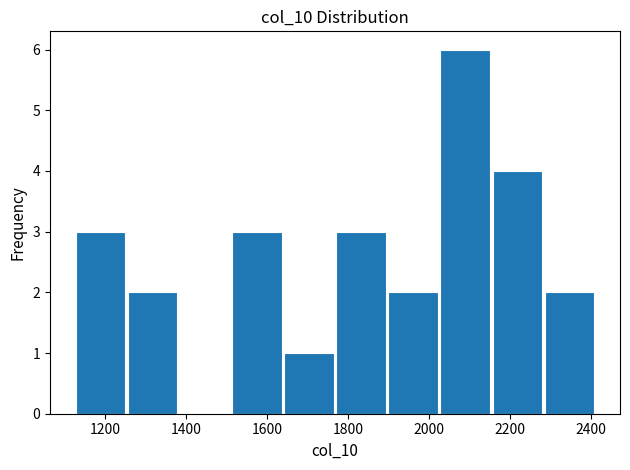

What is the height of the bar covering 1760 to 1900 on the x-axis? Neither the bar edges nor the heights are printed on the chart, so give them approximately, as read against the axes.

3